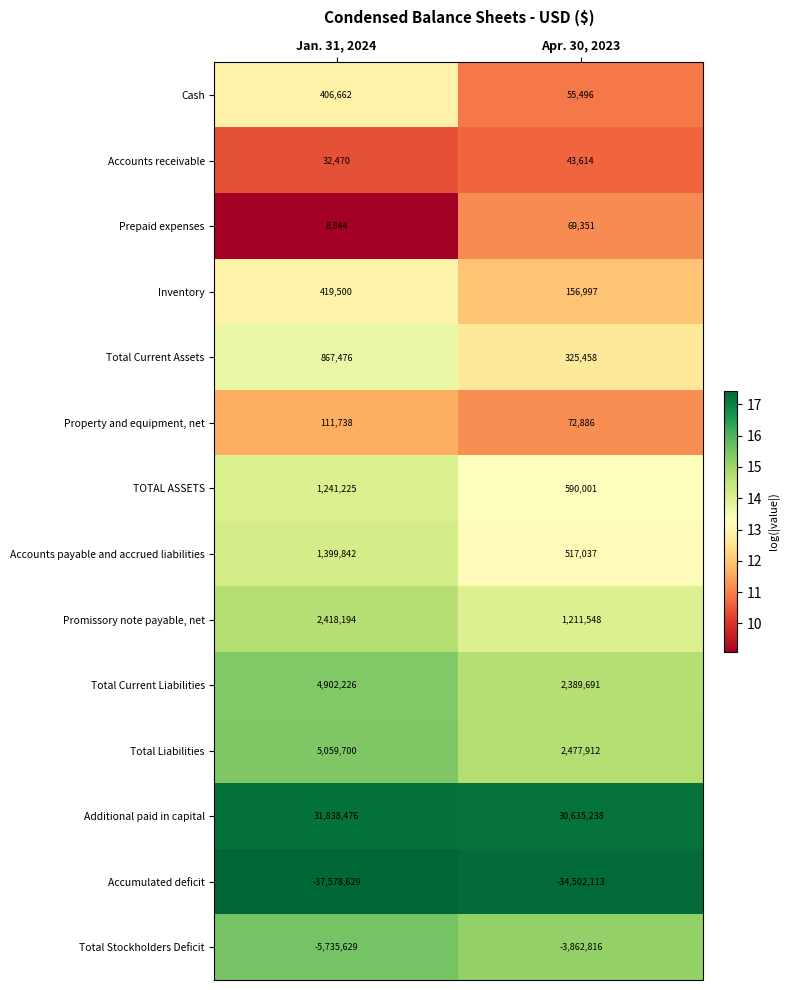

Reading left to right, transcribe all the data shown in this chart.

Cash: 406662	55496
Accounts receivable: 32470	43614
Prepaid expenses: 8844	69351
Inventory: 419500	156997
Total Current Assets: 867476	325458
Property and equipment, net: 111738	72886
TOTAL ASSETS: 1241225	590001
Accounts payable and accrued liabilities: 1399842	517037
Promissory note payable, net: 2418194	1211548
Total Current Liabilities: 4902226	2389691
Total Liabilities: 5059700	2477912
Additional paid in capital: 31838476	30635238
Accumulated deficit: -37578629	-34502113
Total Stockholders Deficit: -5735629	-3862816